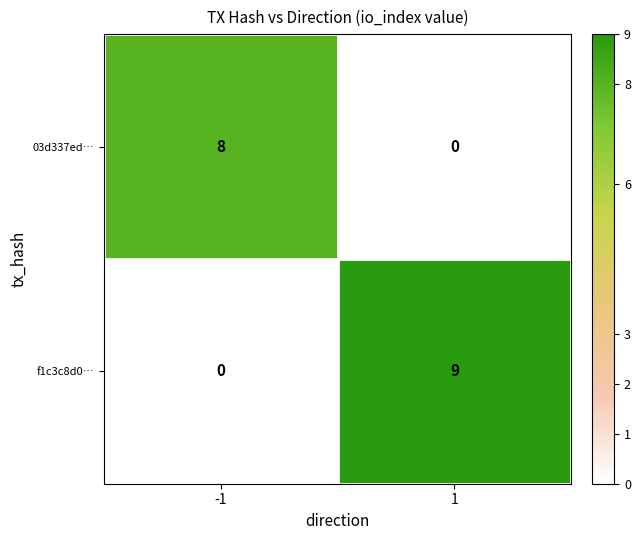

What is the total value across all series at 1?

9